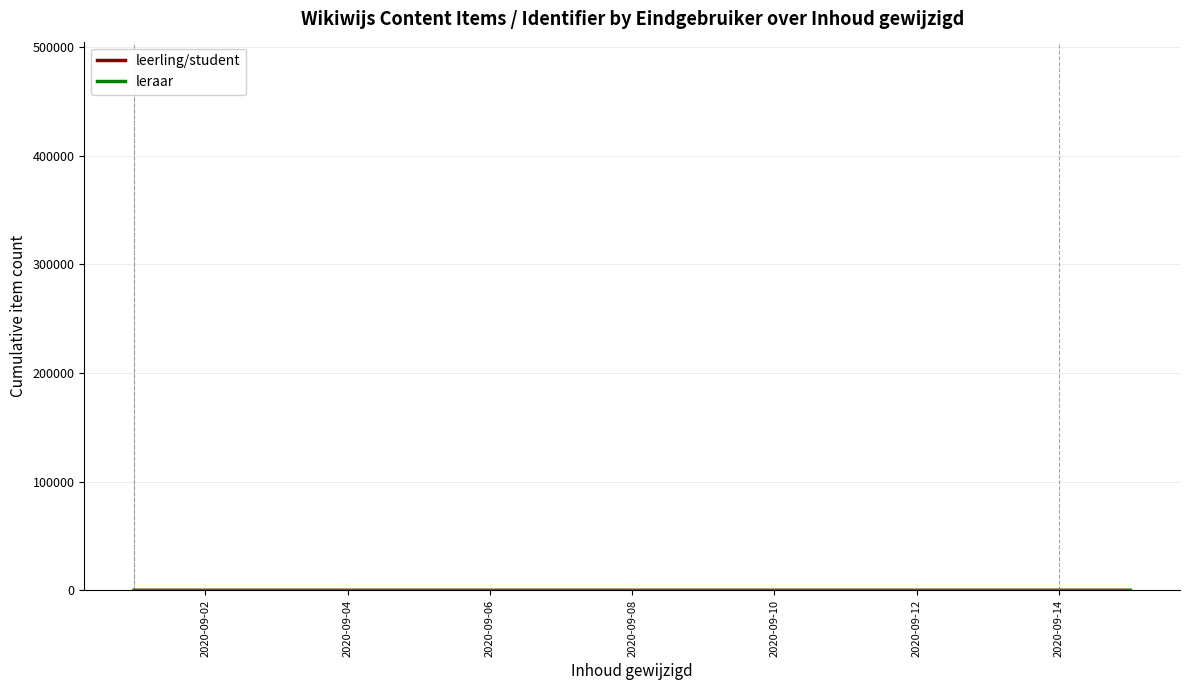

Does the chart display data point markers on the line(s)?

No